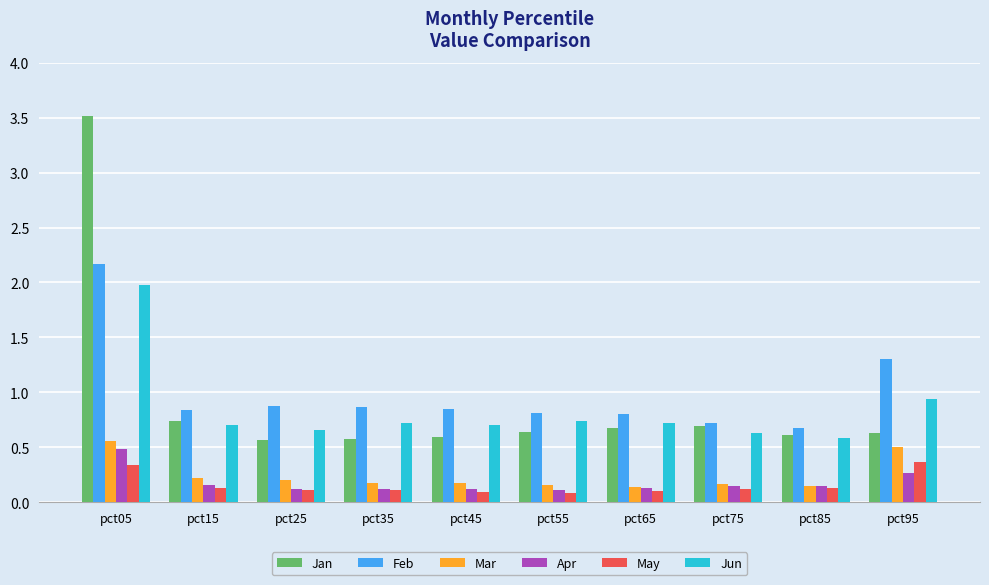

True or false: Feb has a value of 0.7 at pct75.

True